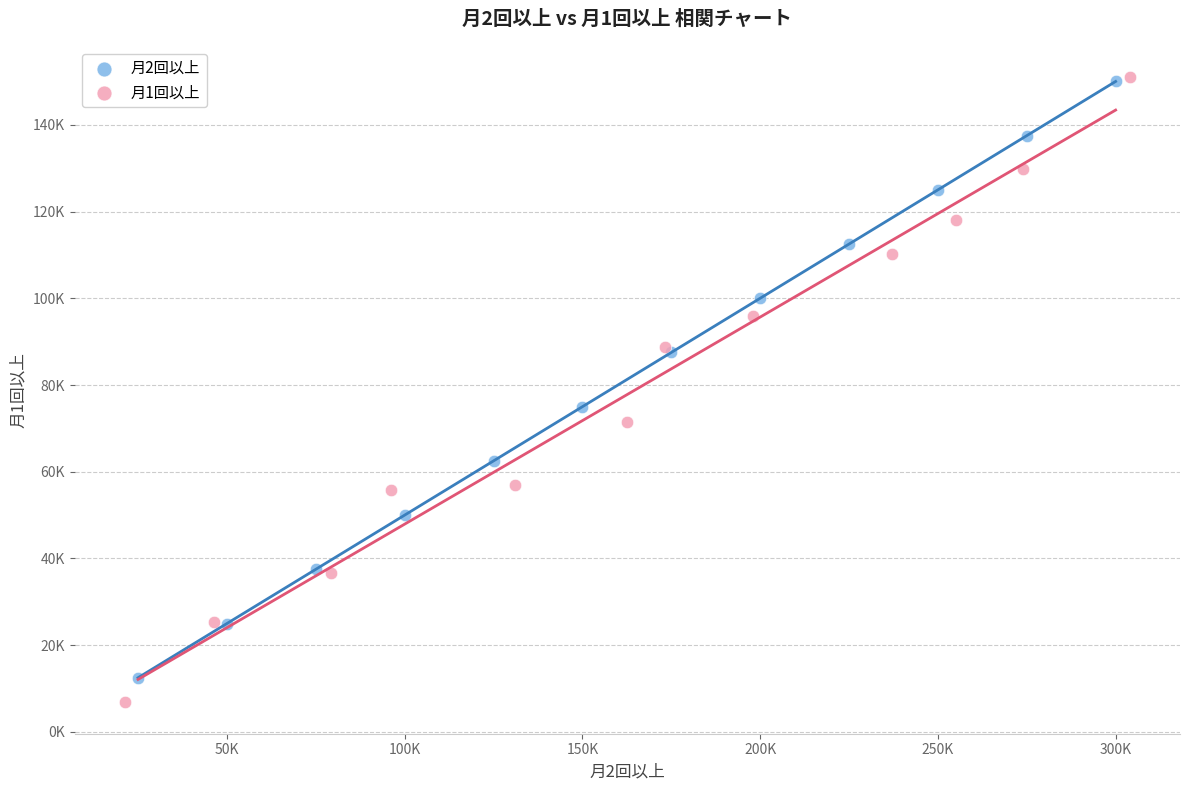

Which series reaches the minimum Y coordinate?

月1回以上